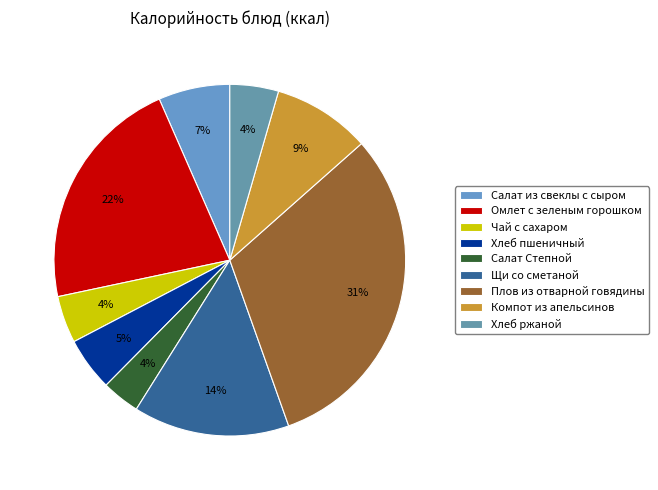

How many slices are in this pie chart?

9